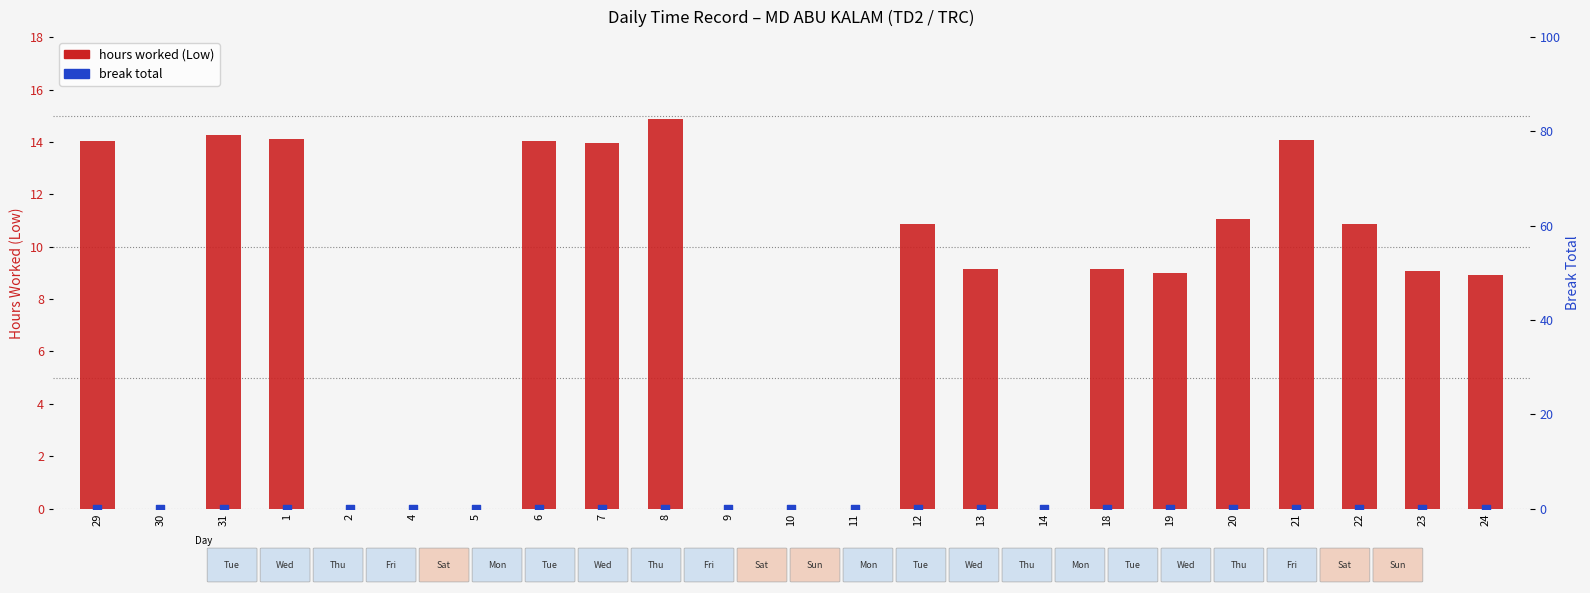

Is the value of hours worked (Low) at 22 greater than the value of break total at 30?

Yes